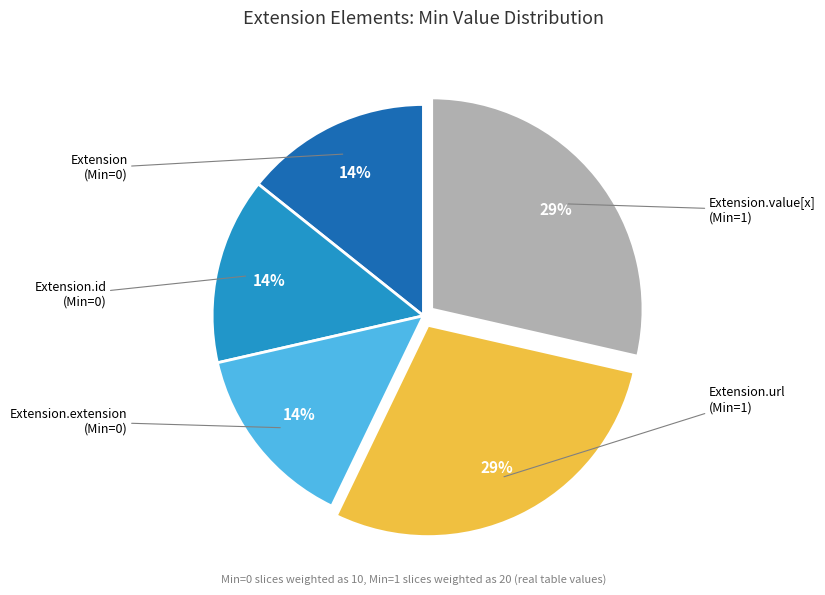

To the nearest percent, what is the average slice percentage?

20%